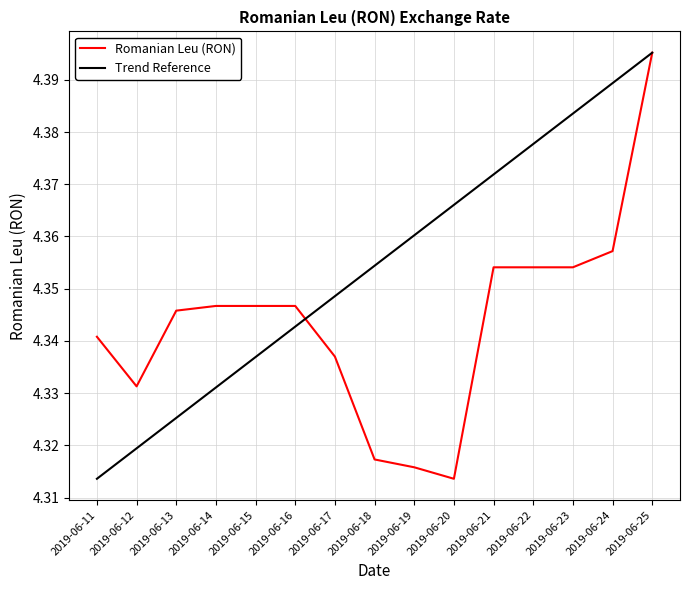

True or false: the data shows 4.3 at 2019-06-16.

True